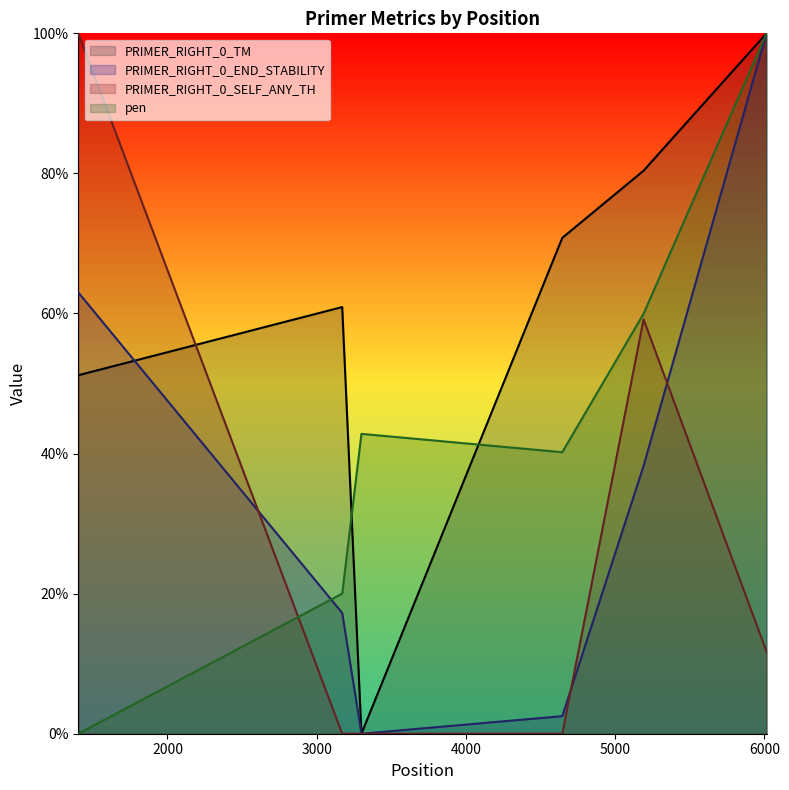

Rank the series by their maximum value, from lowest to highest.

PRIMER_RIGHT_0_TM, PRIMER_RIGHT_0_END_STABILITY, PRIMER_RIGHT_0_SELF_ANY_TH, pen